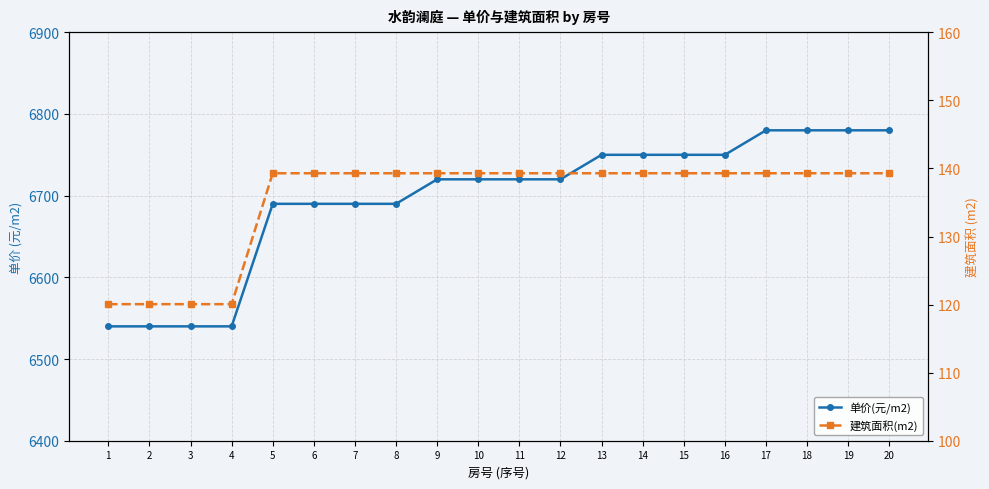

Reading left to right, what are all the values shown in this chart?

单价(元/m2): 6540.0	6540.0	6540.0	6540.0	6690.0	6690.0	6690.0	6690.0	6720.0	6720.0	6720.0	6720.0	6750.0	6750.0	6750.0	6750.0	6780.0	6780.0	6780.0	6780.0
建筑面积(m2): 120.1	120.1	120.1	120.1	139.3	139.3	139.3	139.3	139.3	139.3	139.3	139.3	139.3	139.3	139.3	139.3	139.3	139.3	139.3	139.3